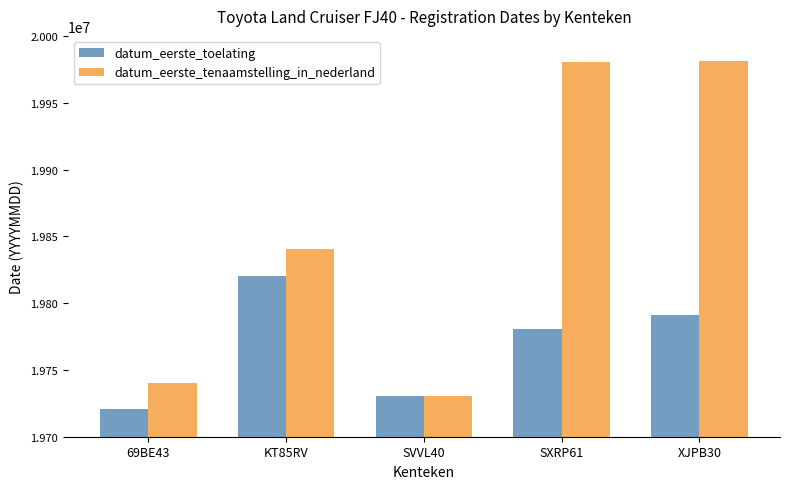

Count the number of categories in the chart.

5